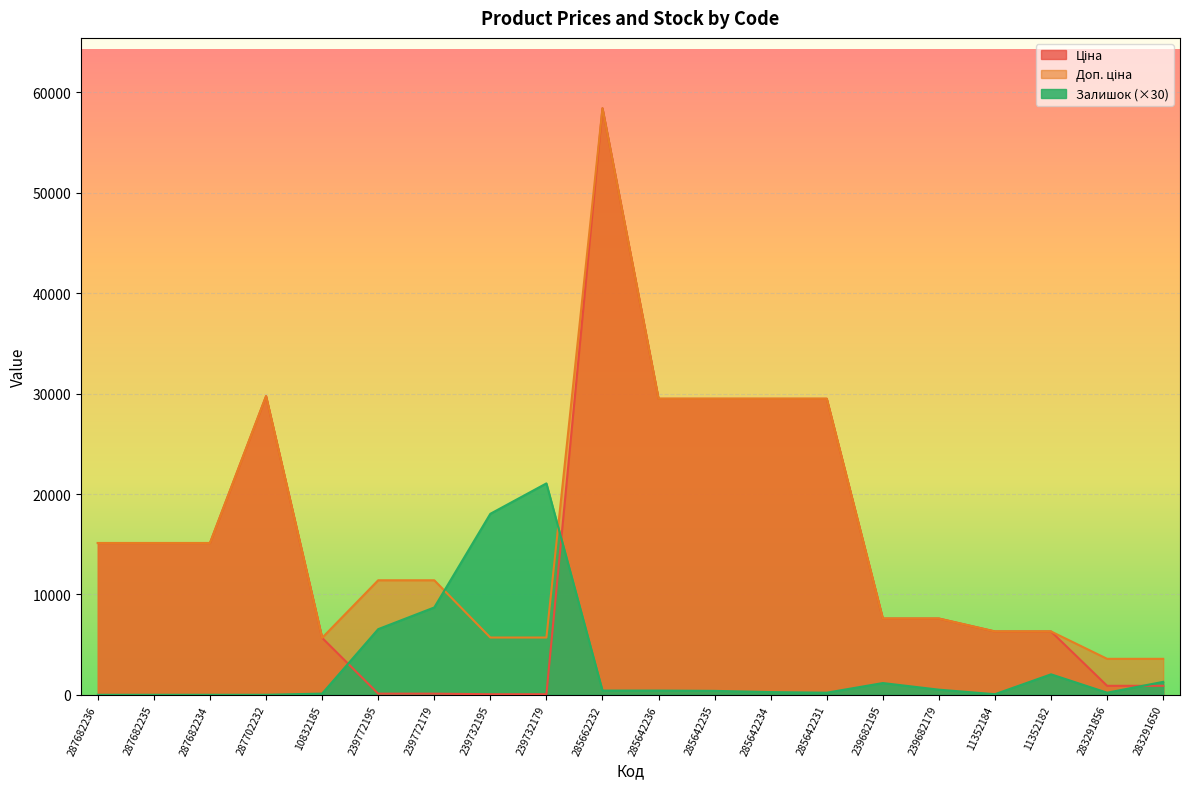

At which category is the sum across all series the highest?

285662232